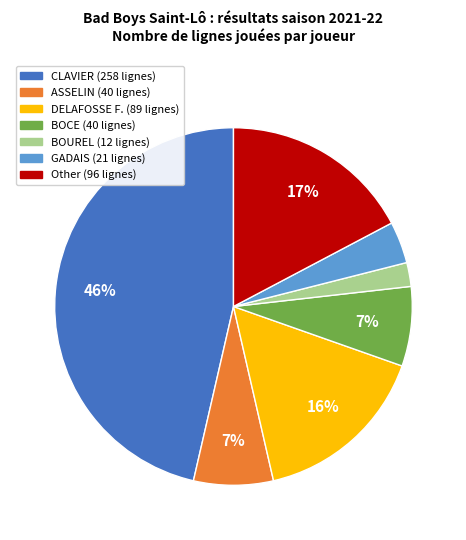

Is there any slice that represents more than half of the pie?

No